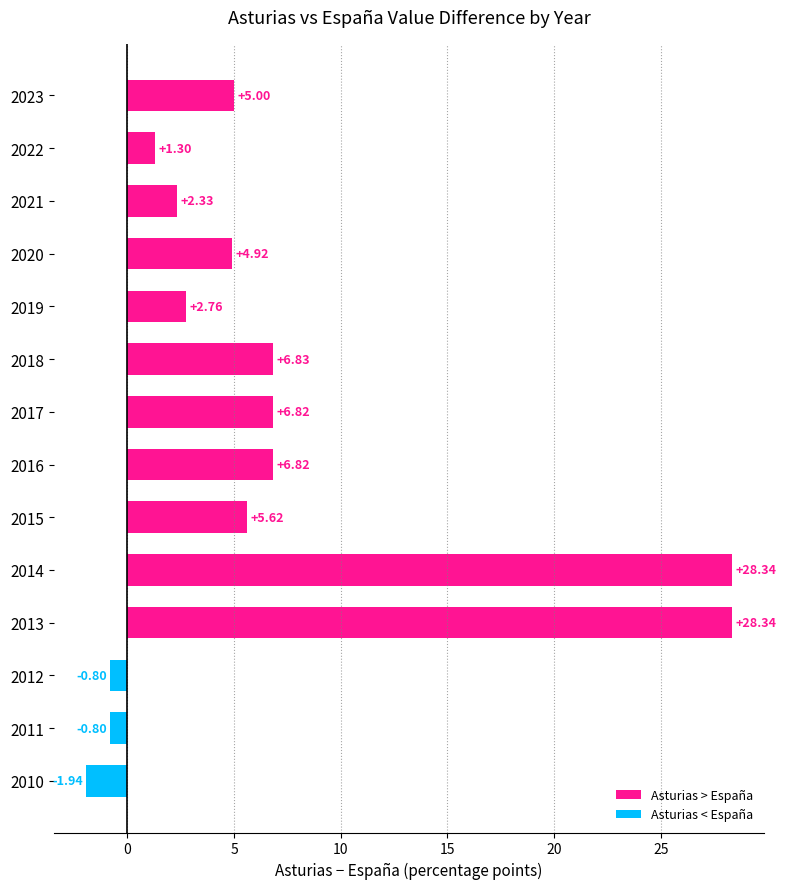

What is the difference between the maximum and minimum values?

30.3